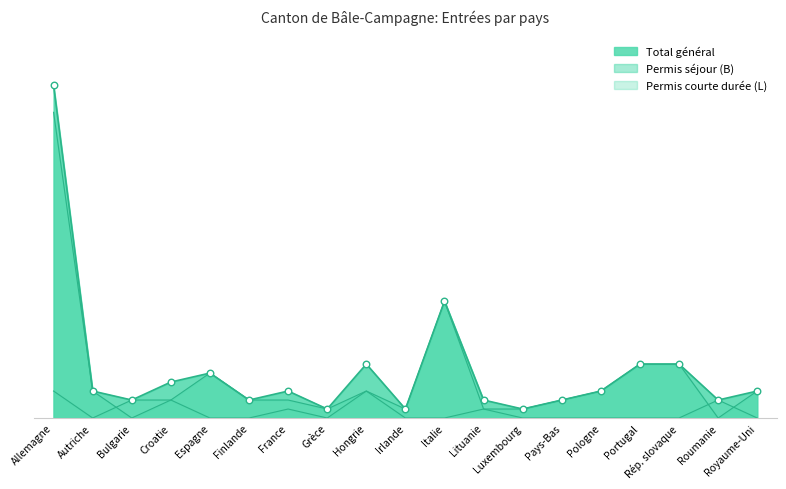

Which series reaches the minimum Y coordinate?

Permis séjour (B) Total